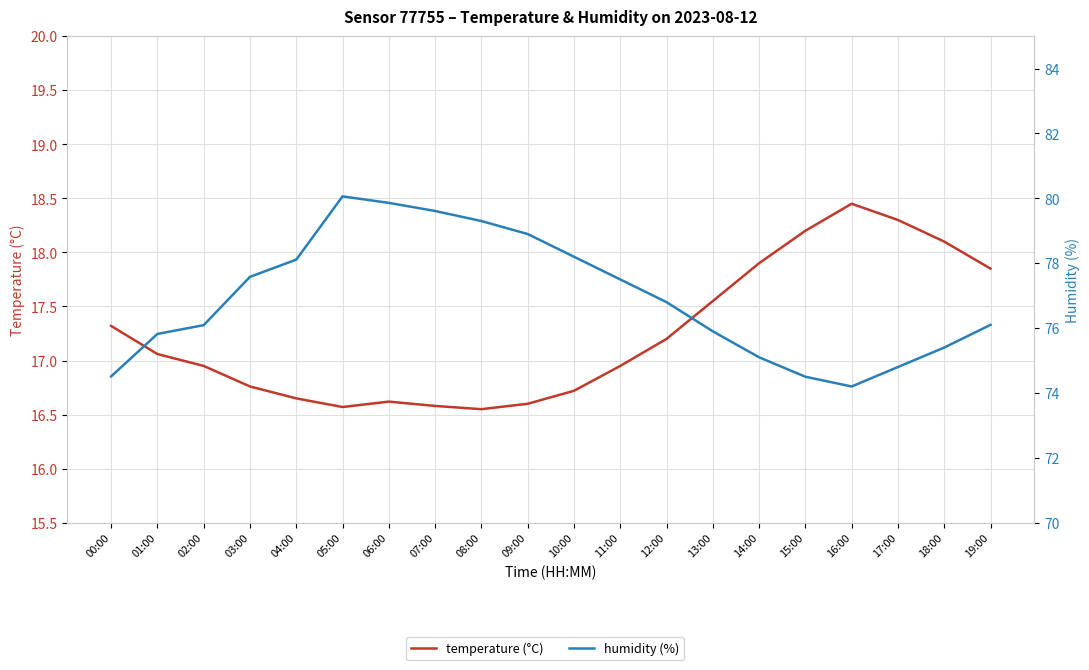

At which label is temperature closest to 17?

02:00